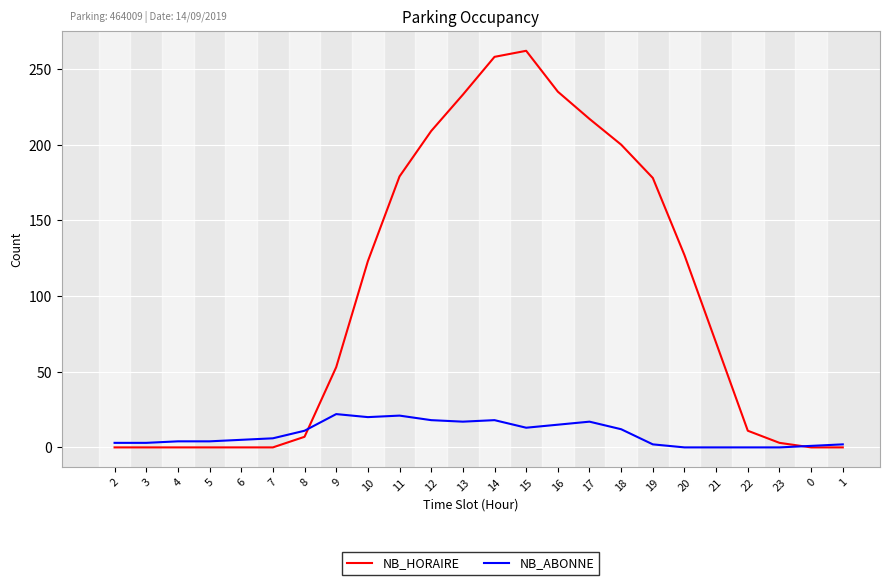

Between 6 and 20, which series saw the biggest shift?

NB_HORAIRE